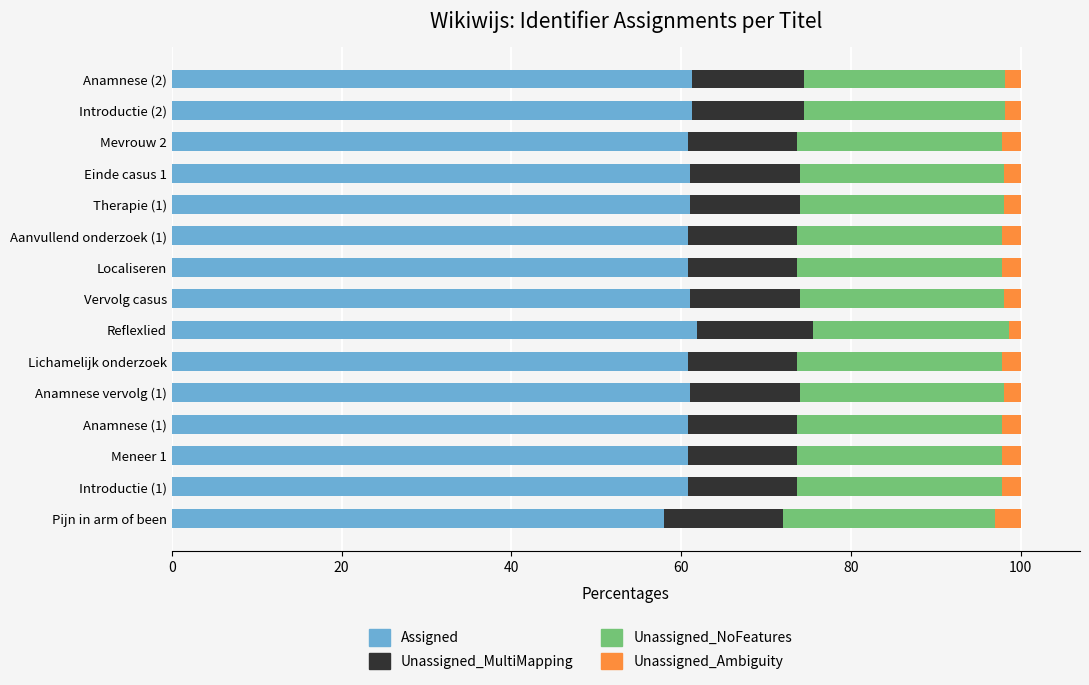

What is the highest value of the Assigned series?

61.9